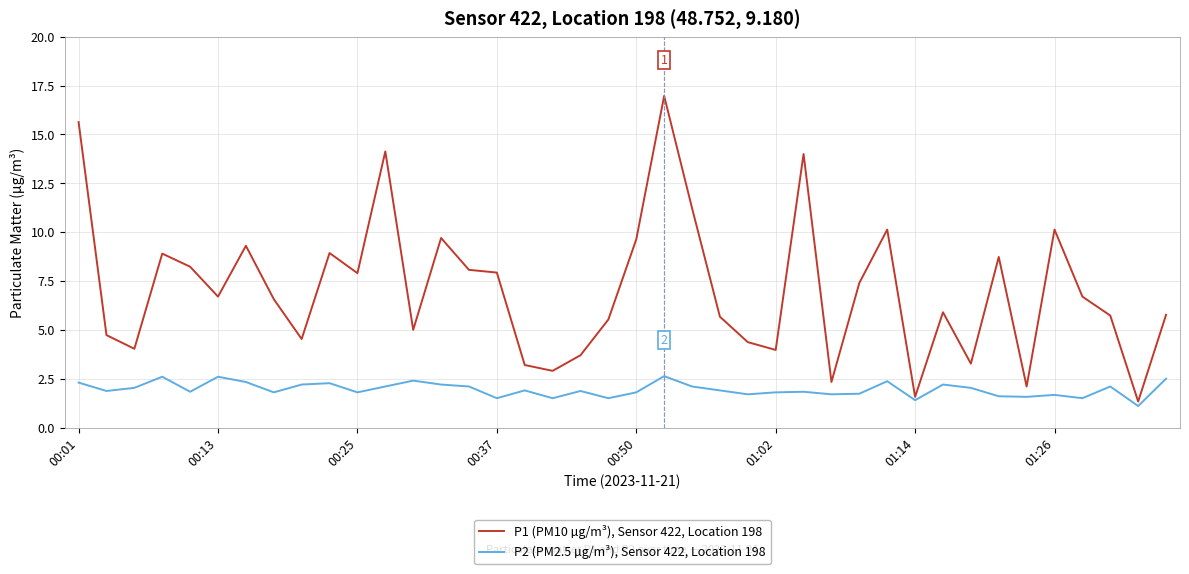

Rank the series by their maximum value, from highest to lowest.

P1 (PM10 µg/m³), Sensor 422, Location 198, P2 (PM2.5 µg/m³), Sensor 422, Location 198